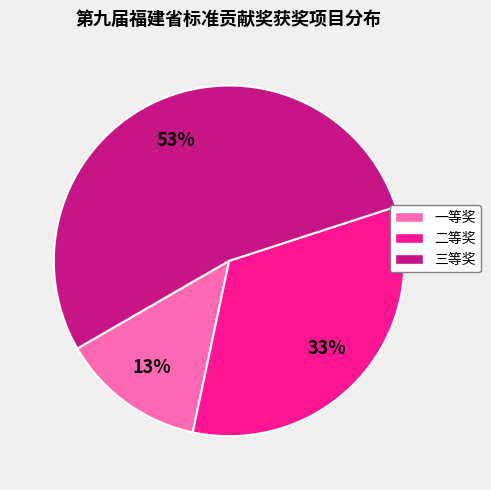

Do 三等奖 and 一等奖 together represent more than half of the pie?

Yes